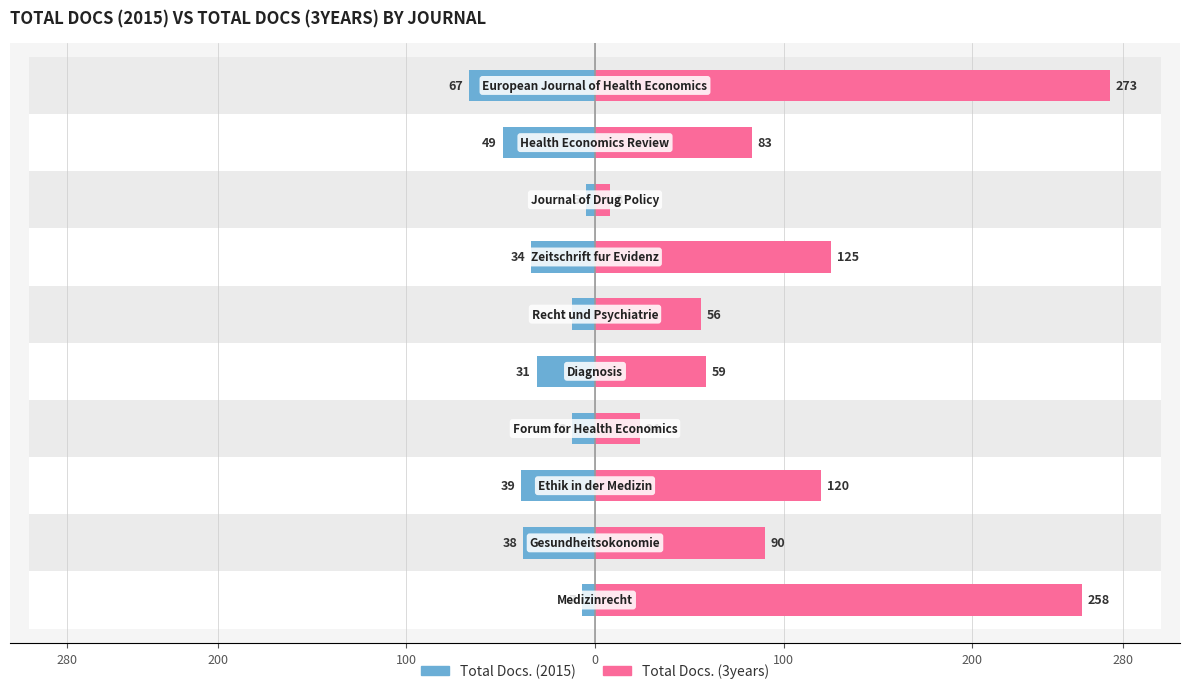

What is the spread (max minus min) of values at 200?

128